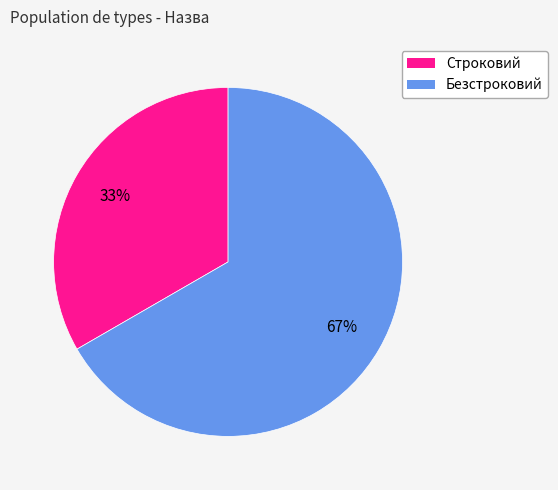

To the nearest percent, what percentage of the pie is Безстроковий?

67%